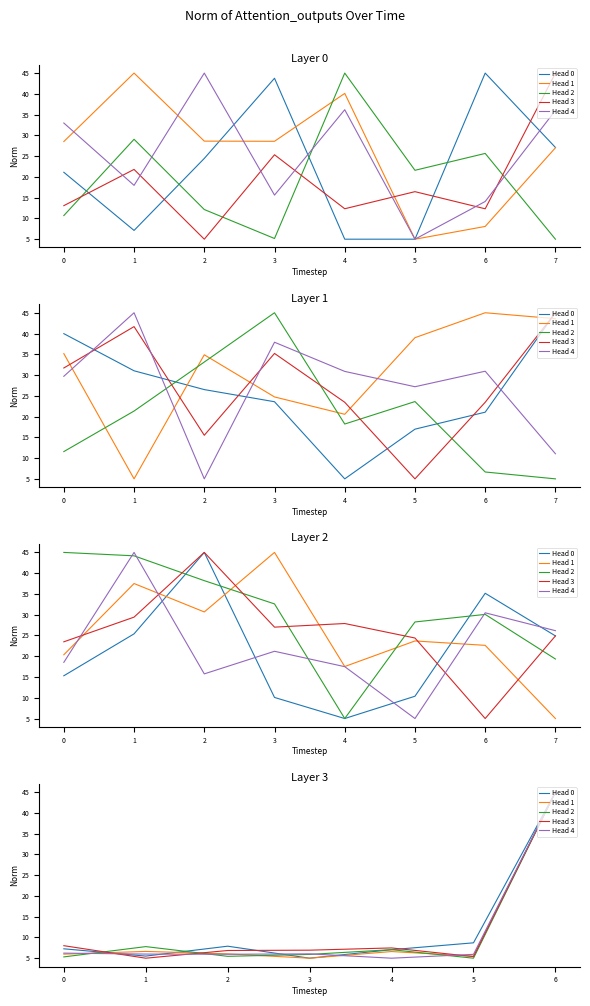

What is the total value across all series at 3?

28.9